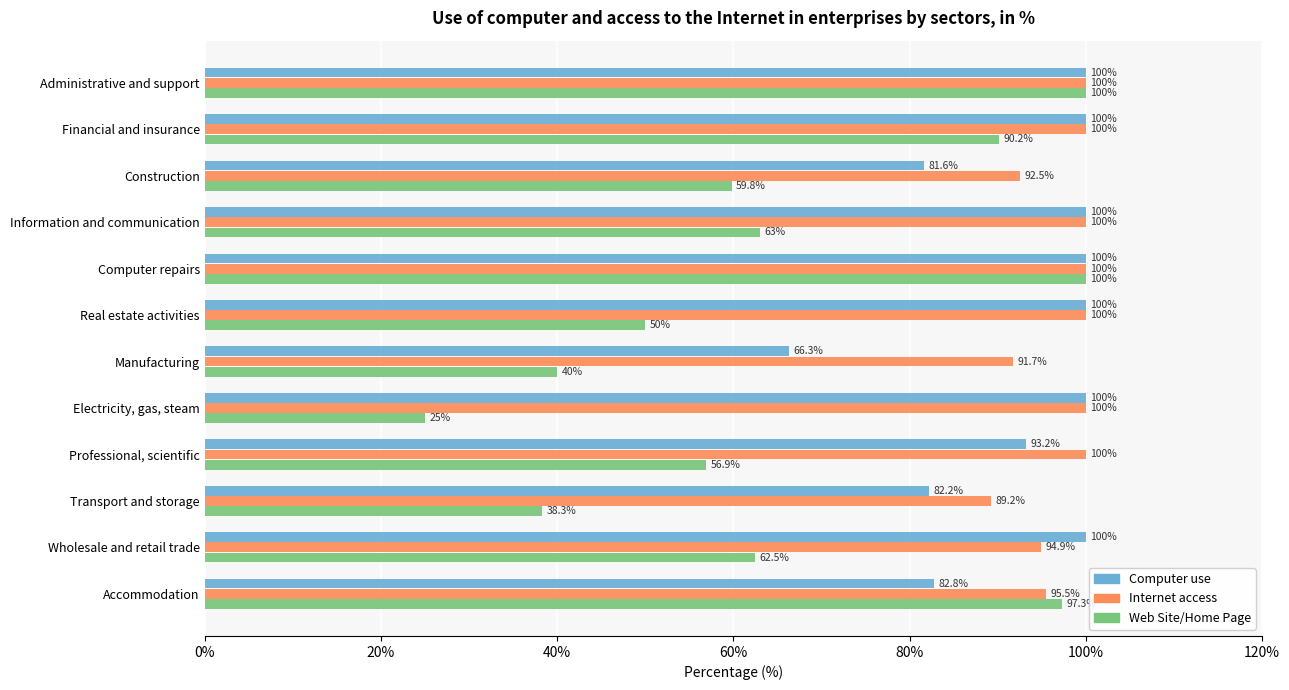

At which label is Web Site/Home Page closest to 62?

Wholesale and retail trade